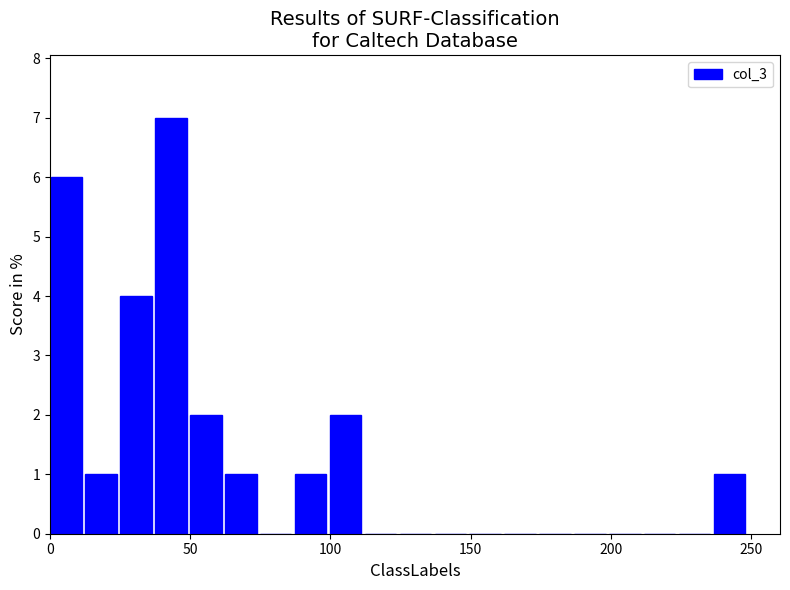

Around what value on the x-axis is the tallest bar? Give the approximate position of its centre, as read against the axis.

45